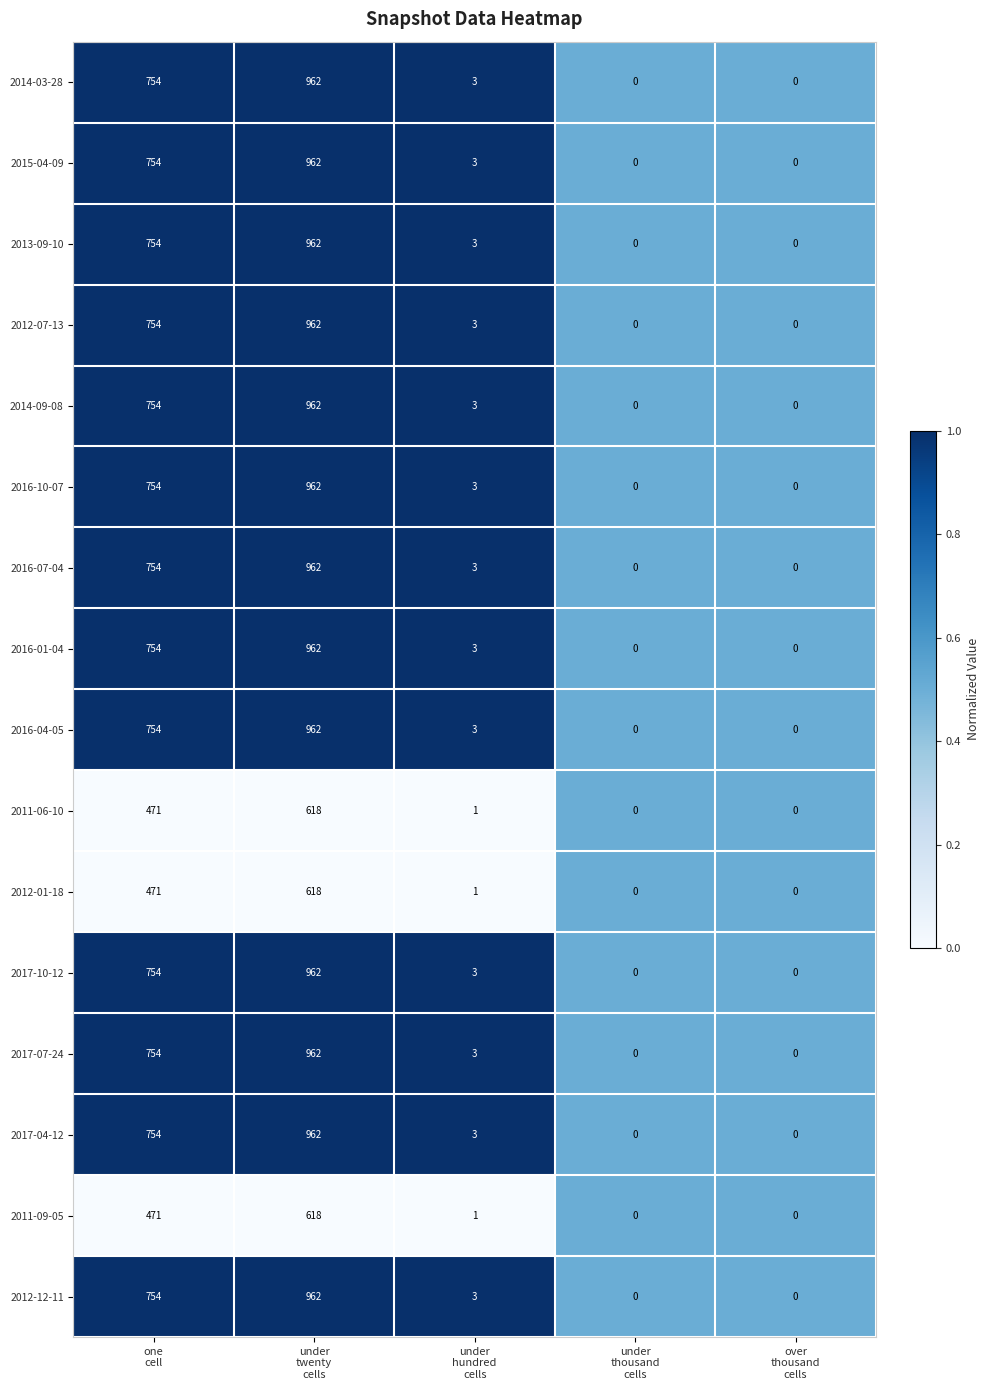

What is the average value of the 2015-04-09 series?

344